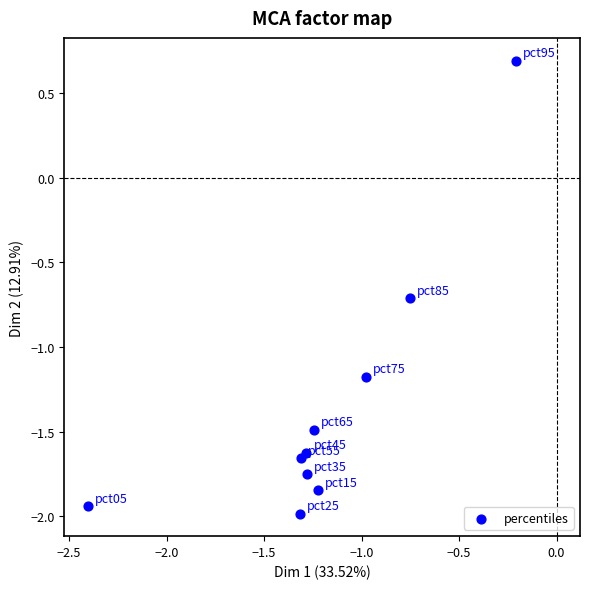

What is the range of X values (max minus min)?

2.2